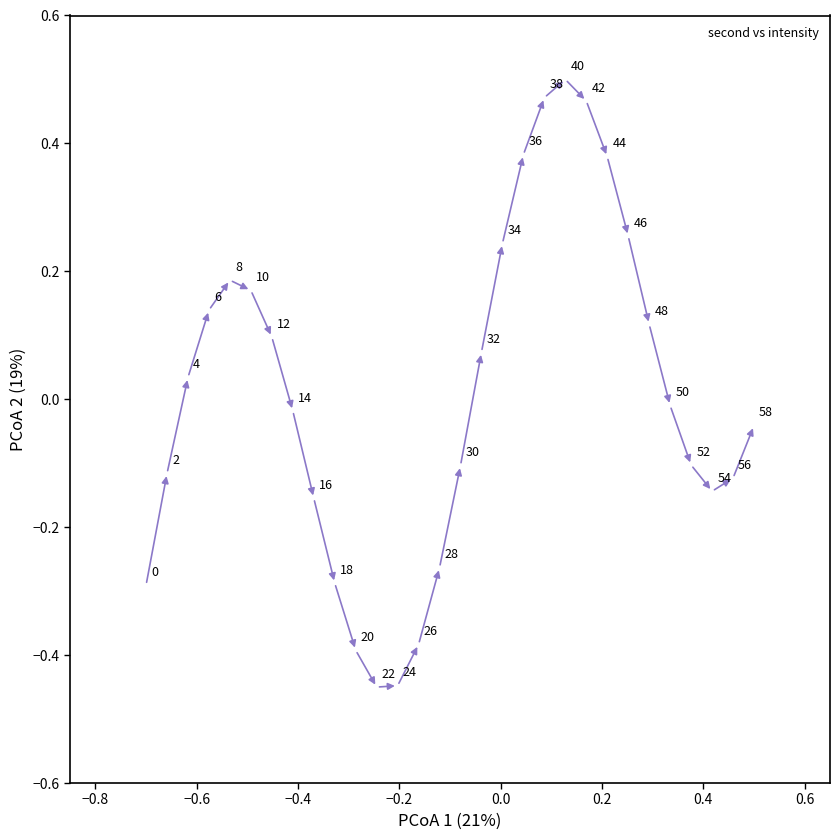

What is the range of X values (max minus min)?

1.2